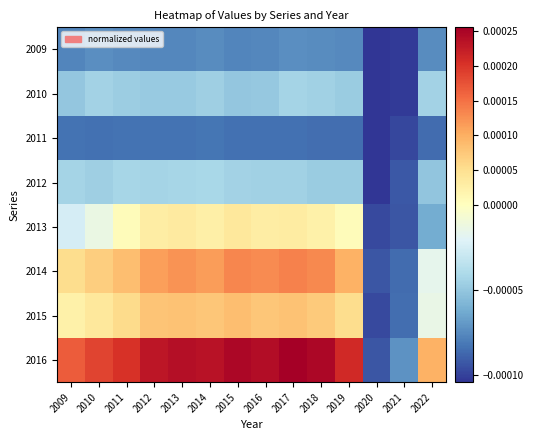

Which has a higher value, 2015 or 2021?

2015